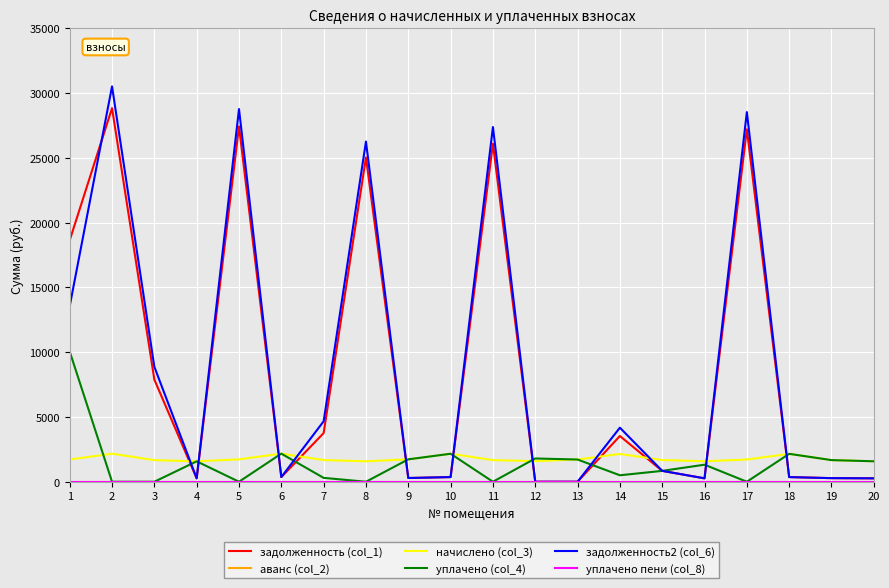

True or false: начислено (col_3) and уплачено (col_4) intersect in this chart.

True